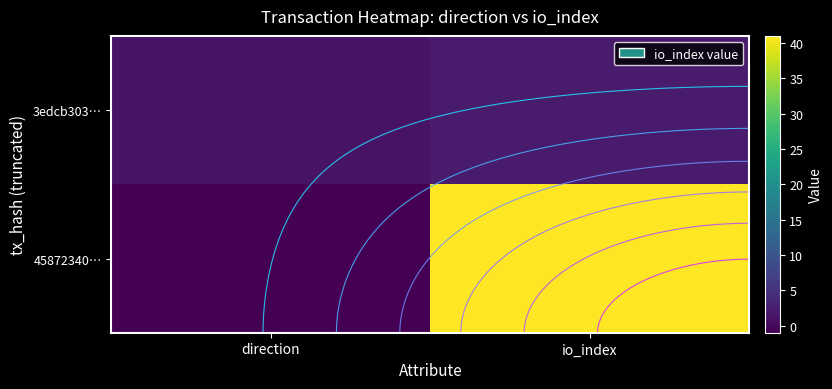

How many series are shown in this chart?

2